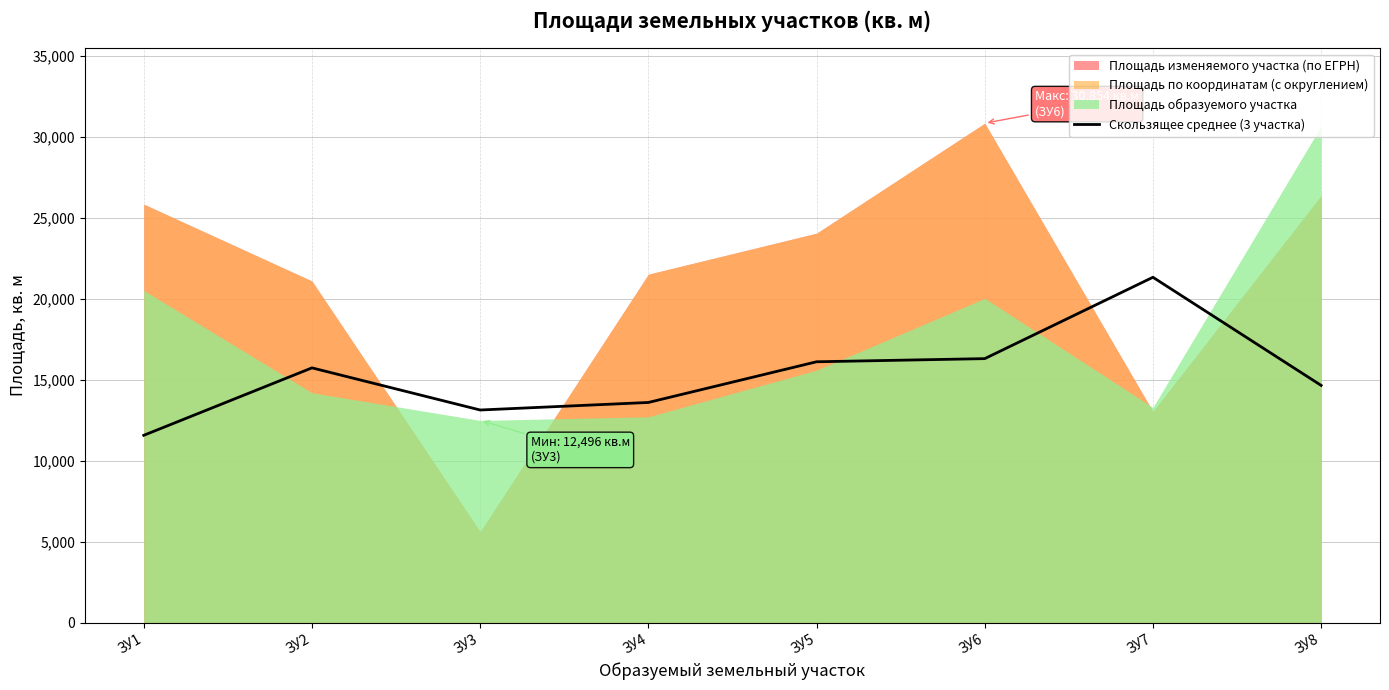

What is the minimum value for Скользящее среднее (3 участка)?

11576.7